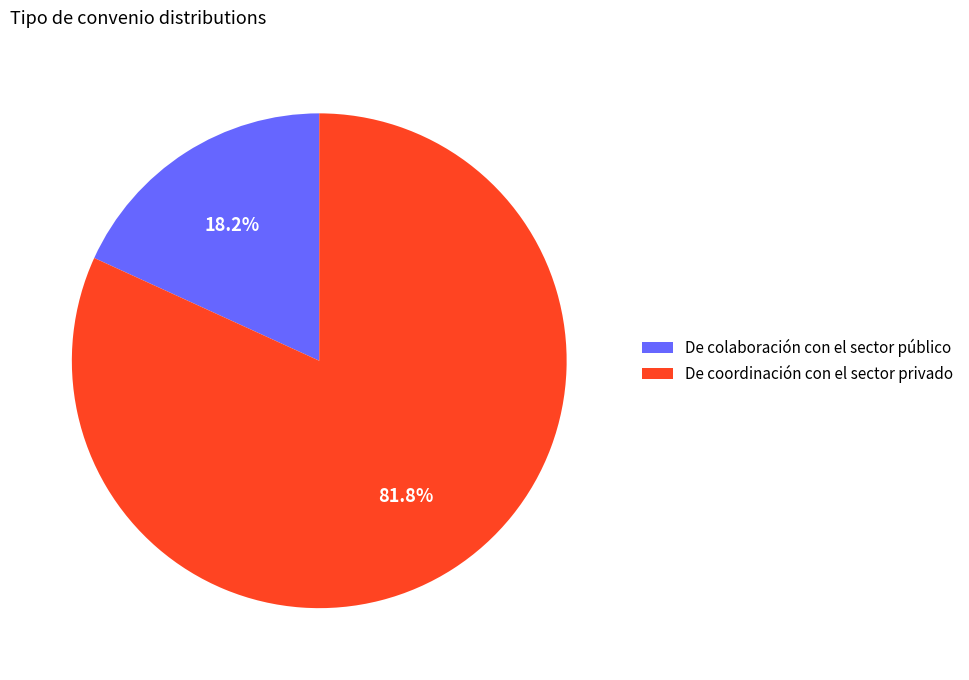

To the nearest percent, what is the combined percentage of De colaboración con el sector público and De coordinación con el sector privado?

100%